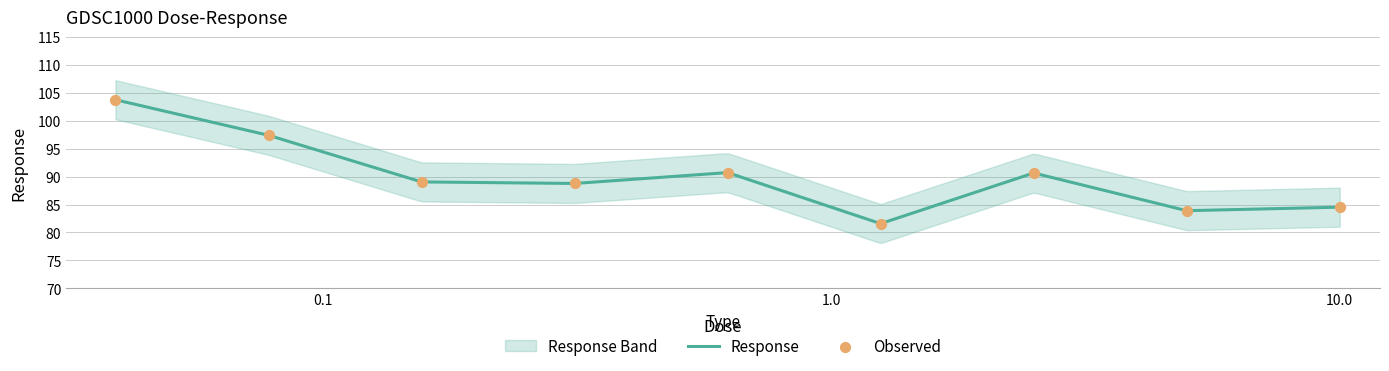

What is the change in value from 0.078125 to 10.0?

-12.9